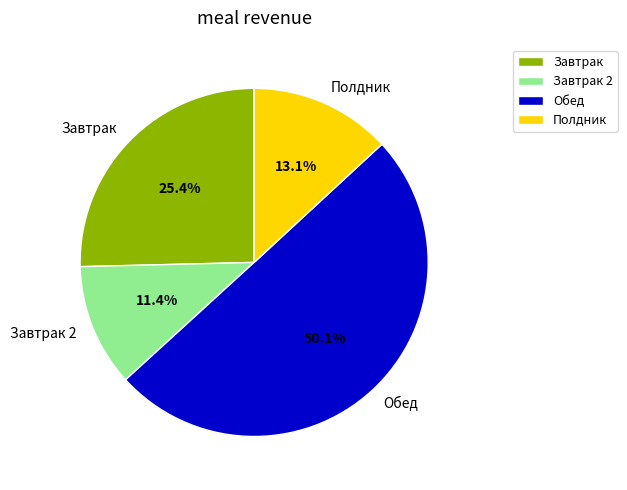

The Завтрак 2 slice represents 11% of the pie. True or false?

True